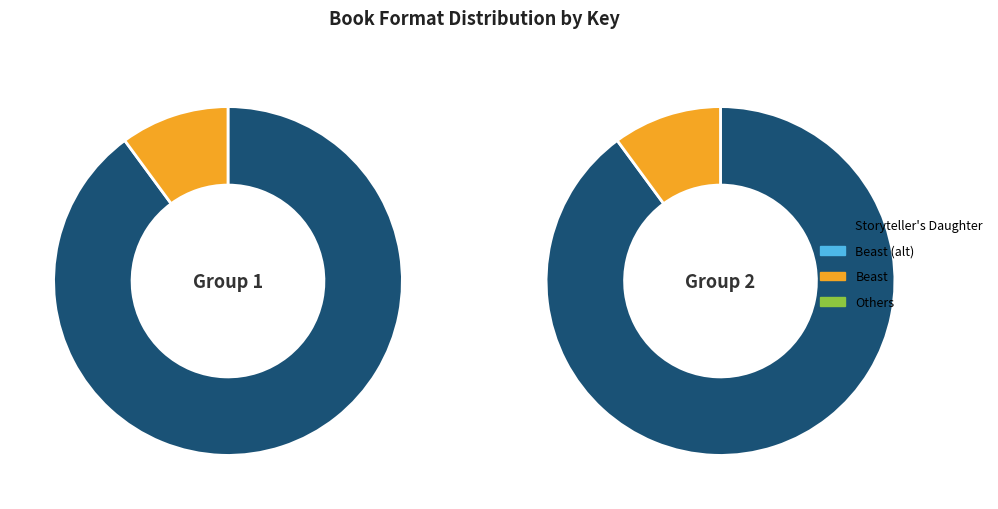

Does Storyteller's Daughter represent more than half of the total?

Yes